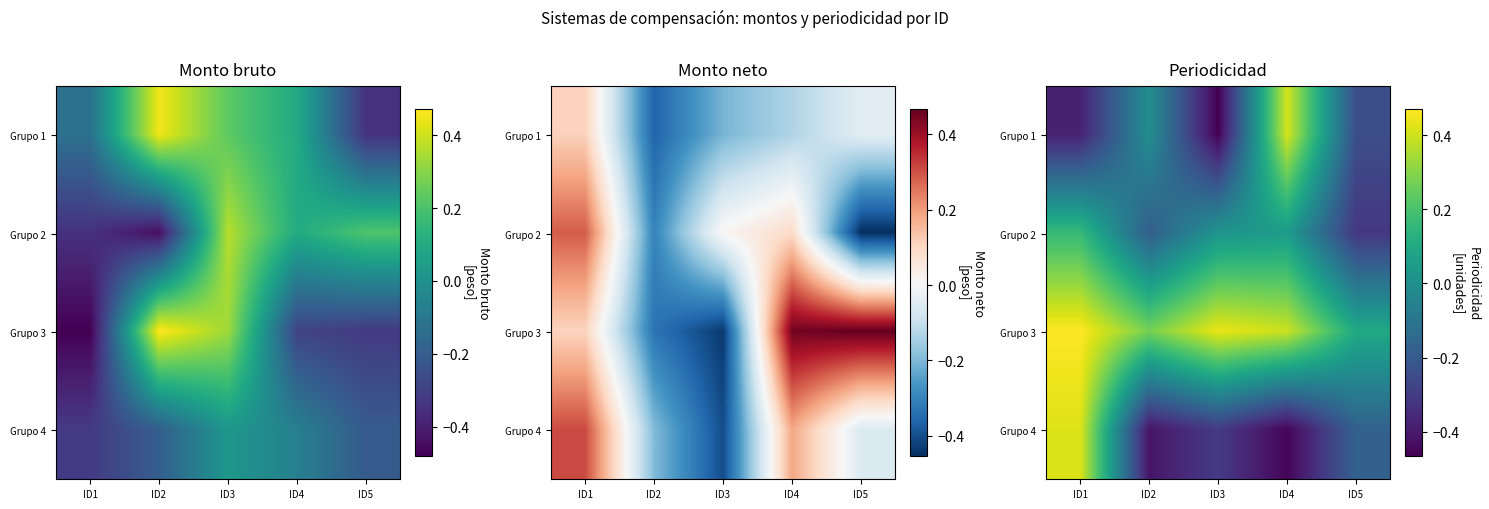

What is the sum of the Grupo 2 values at ID5 and ID4?

-0.3